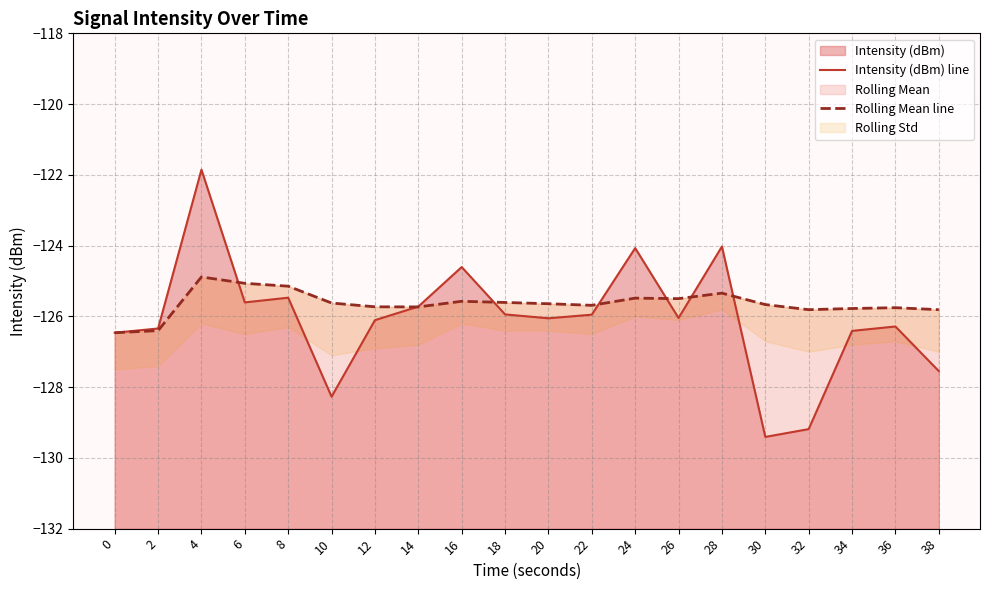

Between 28 and 34, which is larger?

28